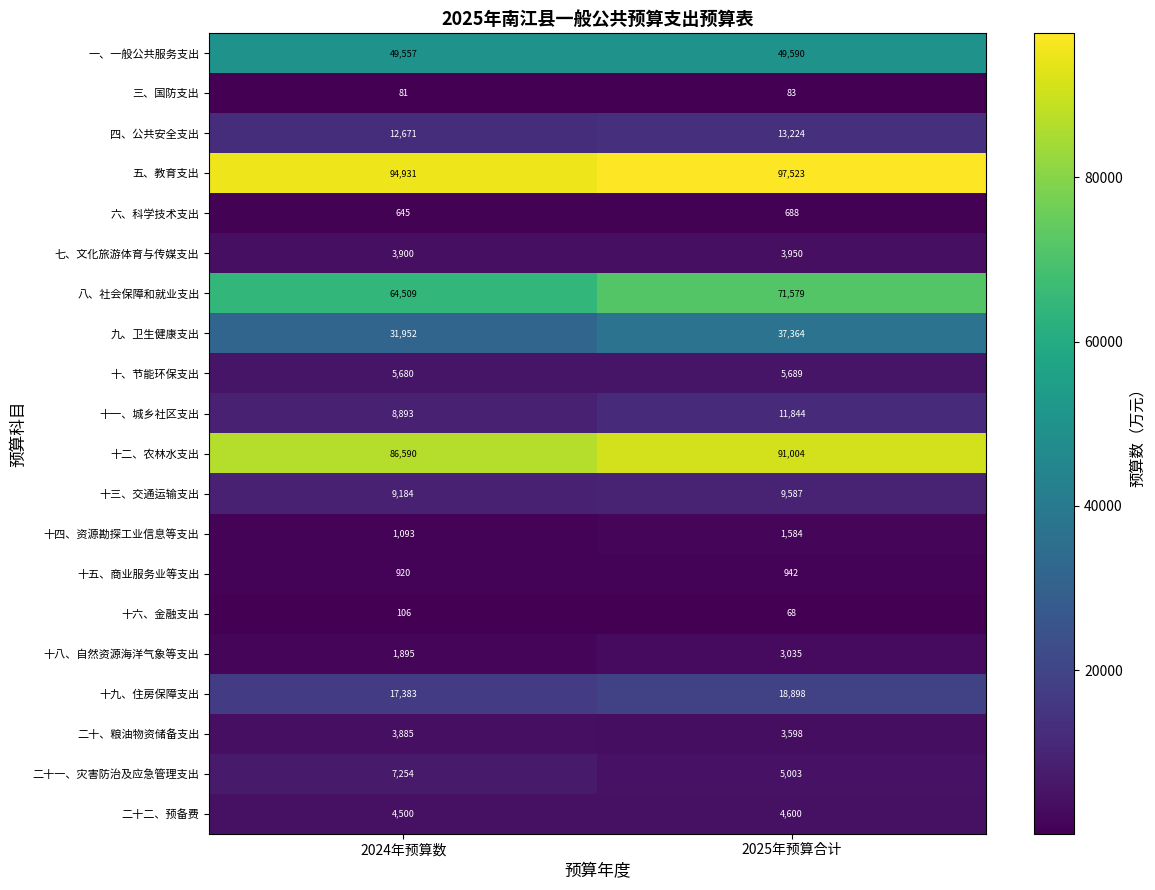

What is the sum of all 十八、自然资源海洋气象等支出 values?

4930